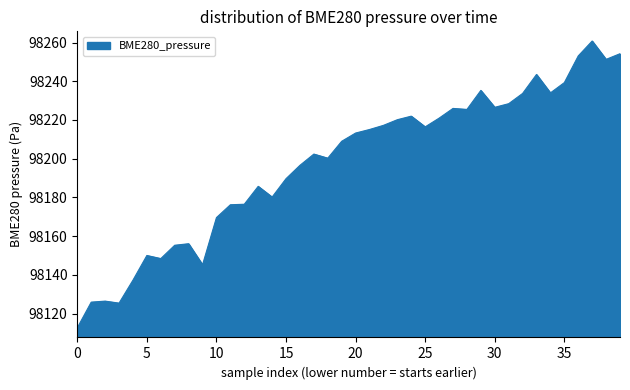

Count the number of categories in the chart.

40